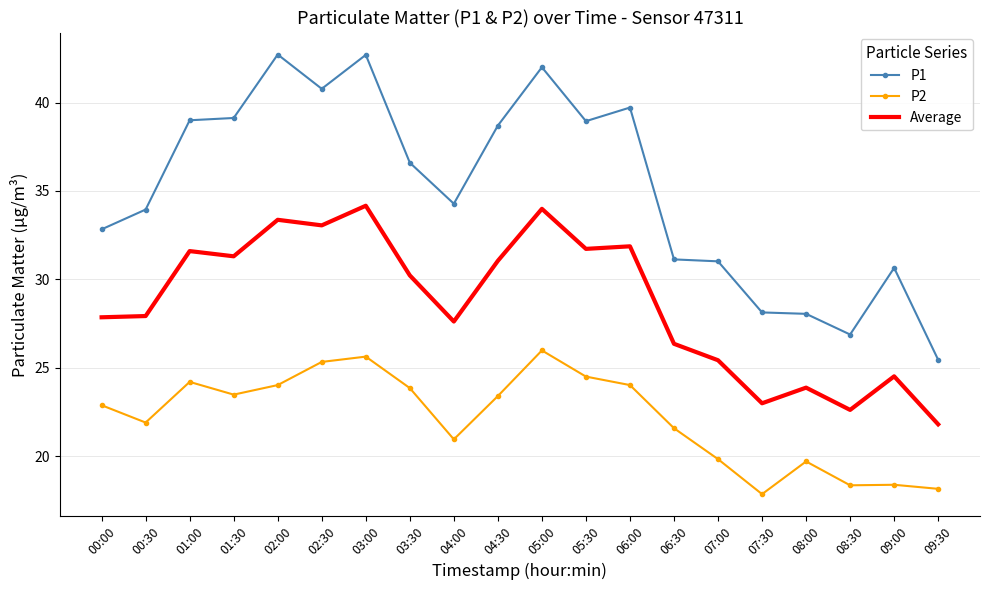

Rank the series by their average value, from highest to lowest.

P1, Average, P2